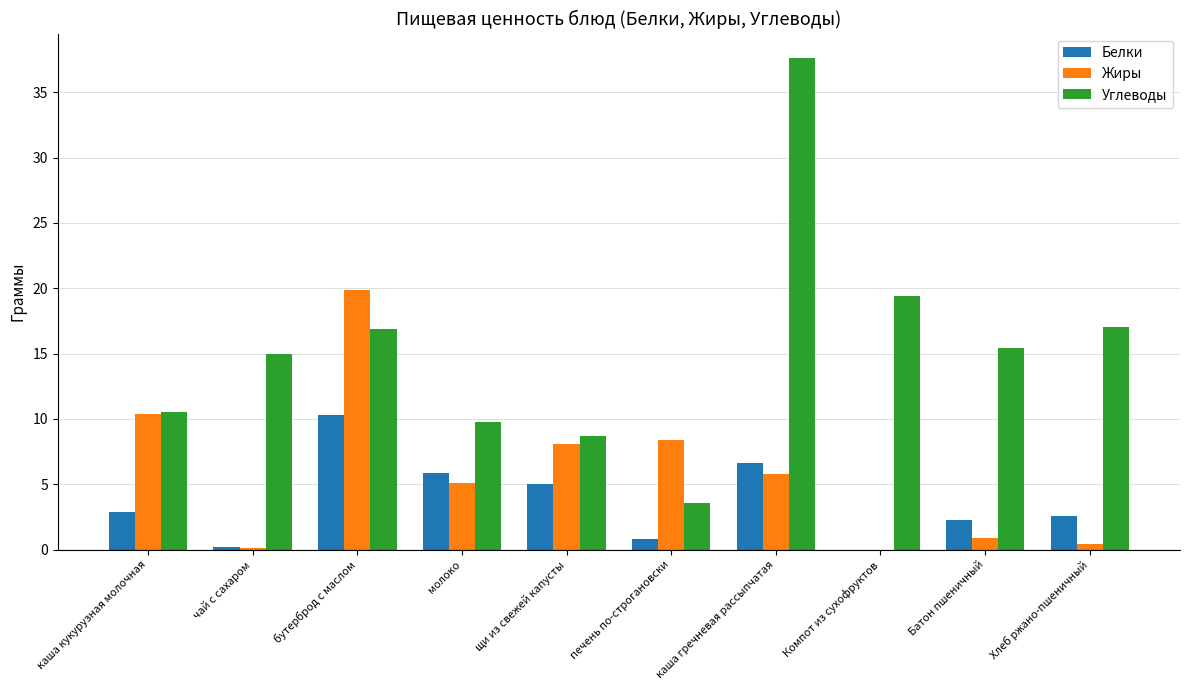

True or false: Углеводы has a value of 13.1 at молоко.

False